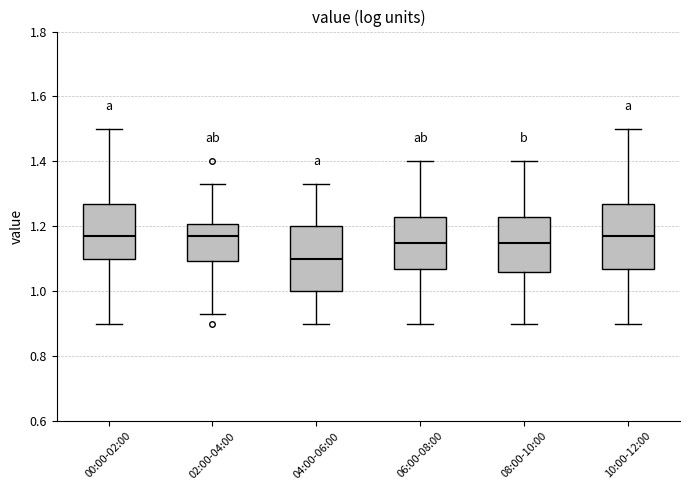

Reading left to right, transcribe this box plot: for each box, give where its median line is, the range the box spans, and where its two whiskers end, as read against the y-axis. The values are not printed on the chart, so give them approximately, as read against the axis.

00:00-02:00: median 1.18, box 1.10 to 1.28, whiskers 0.90 to 1.50
02:00-04:00: median 1.18, box 1.10 to 1.20, whiskers 0.94 to 1.34
04:00-06:00: median 1.10, box 1.00 to 1.20, whiskers 0.90 to 1.34
06:00-08:00: median 1.16, box 1.08 to 1.24, whiskers 0.90 to 1.40
08:00-10:00: median 1.16, box 1.06 to 1.24, whiskers 0.90 to 1.40
10:00-12:00: median 1.18, box 1.08 to 1.28, whiskers 0.90 to 1.50